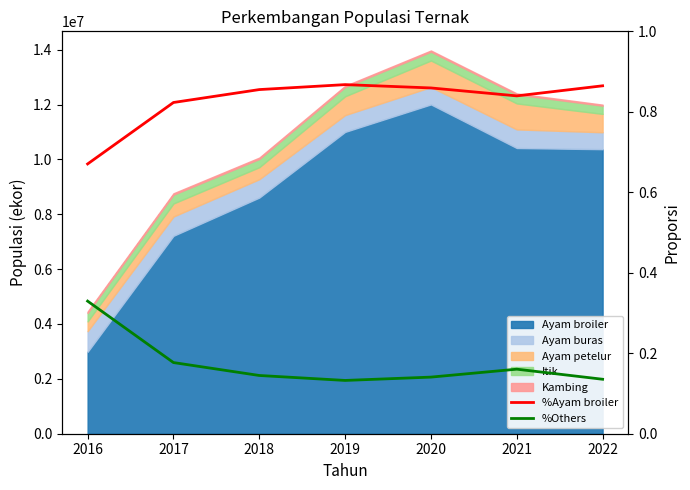

How many lines are shown in the chart?

2